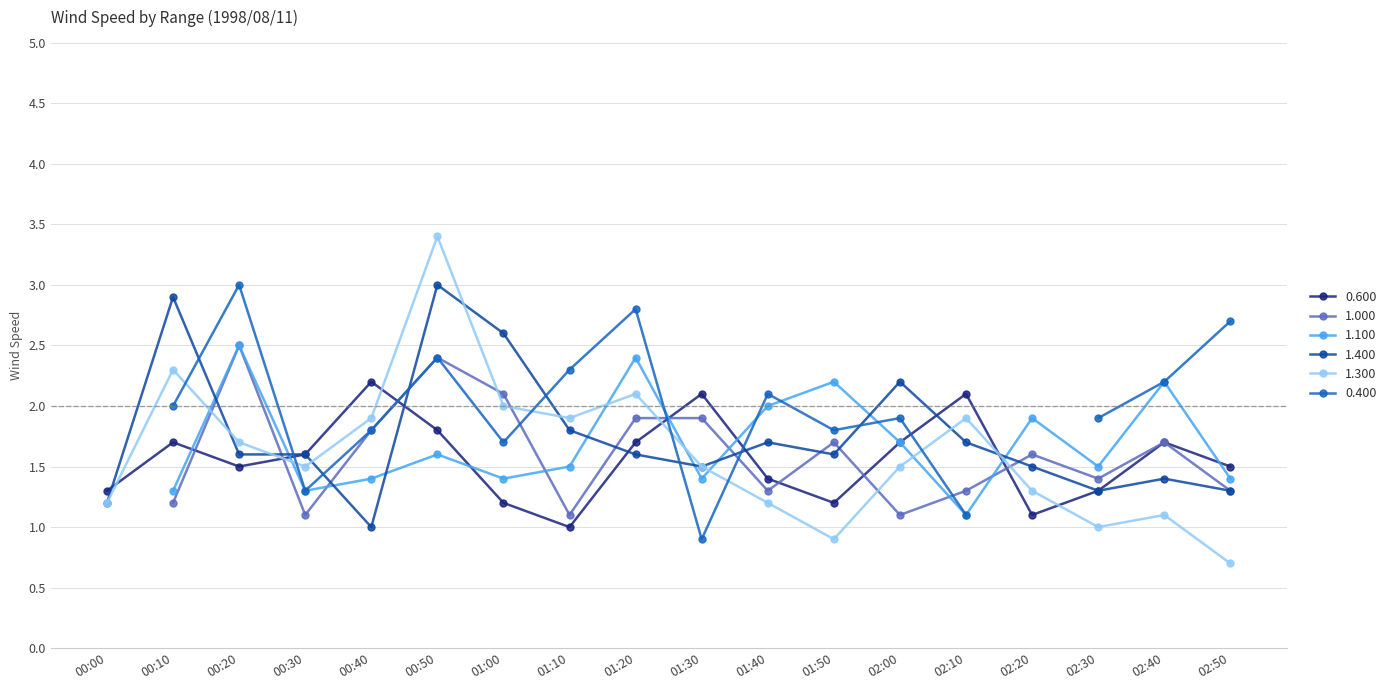

What is the difference between the maximum and minimum values in the 1.400 series?

2.0